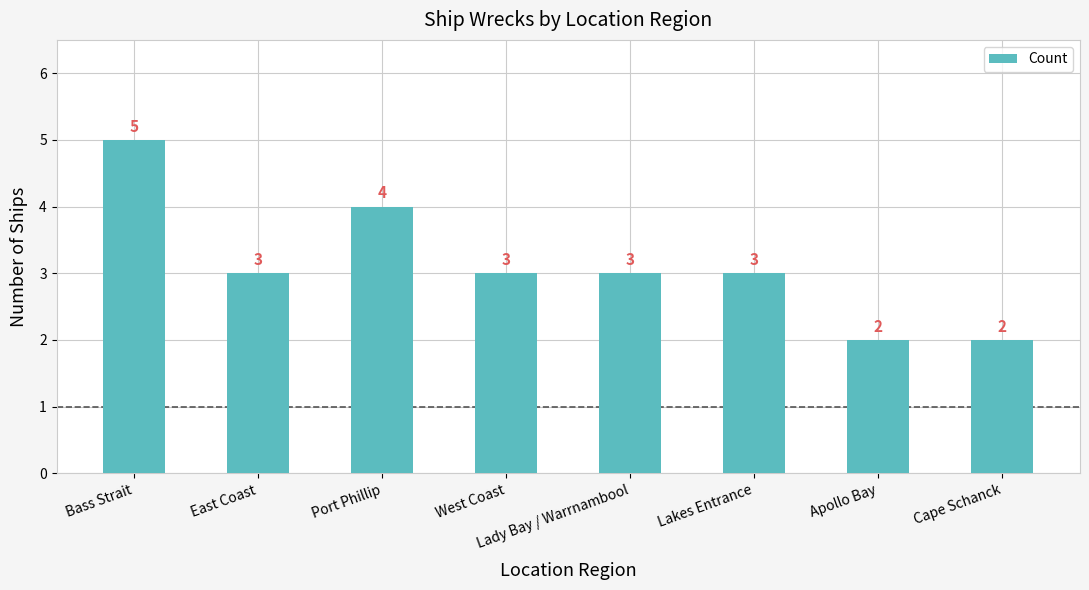

What is the minimum value shown in the chart?

2